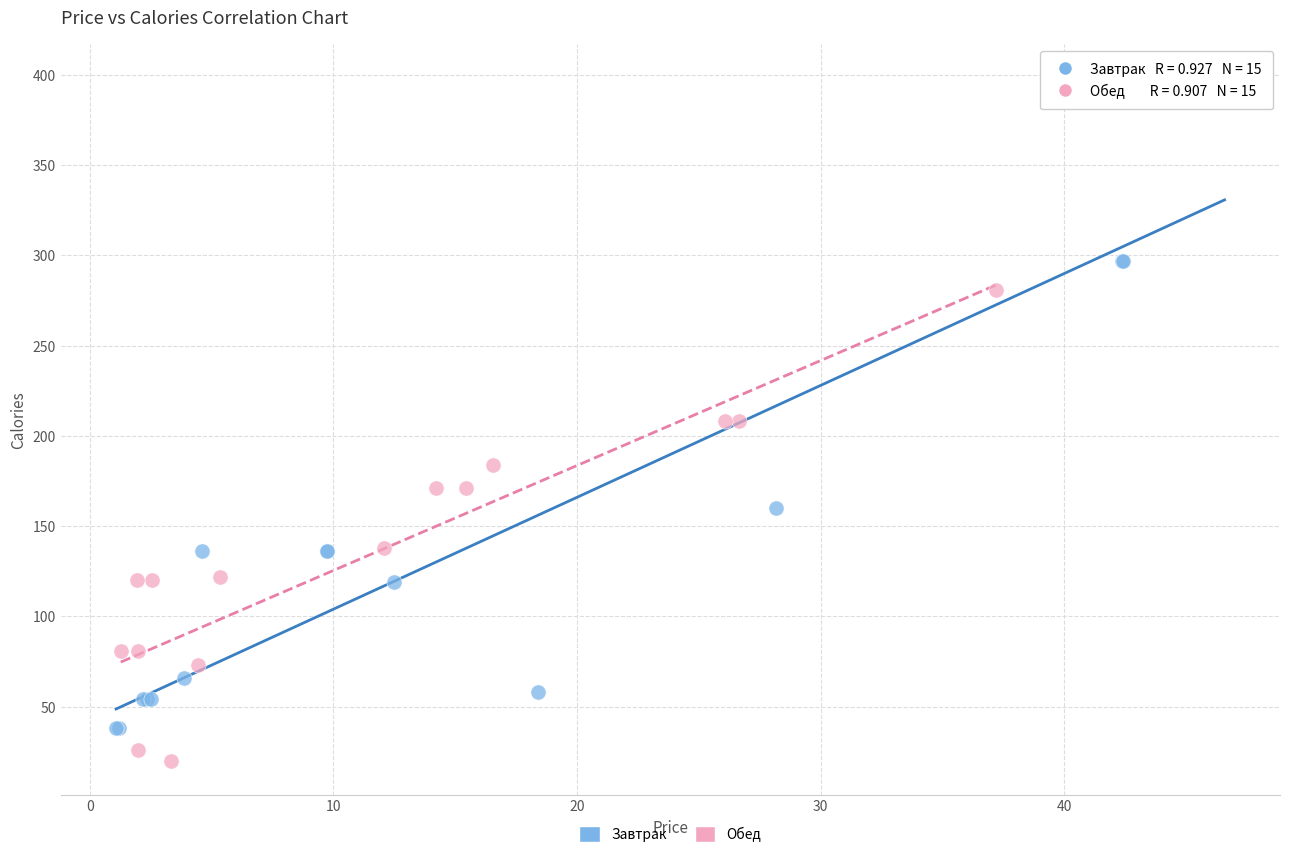

Which series reaches the minimum Y coordinate?

Обед